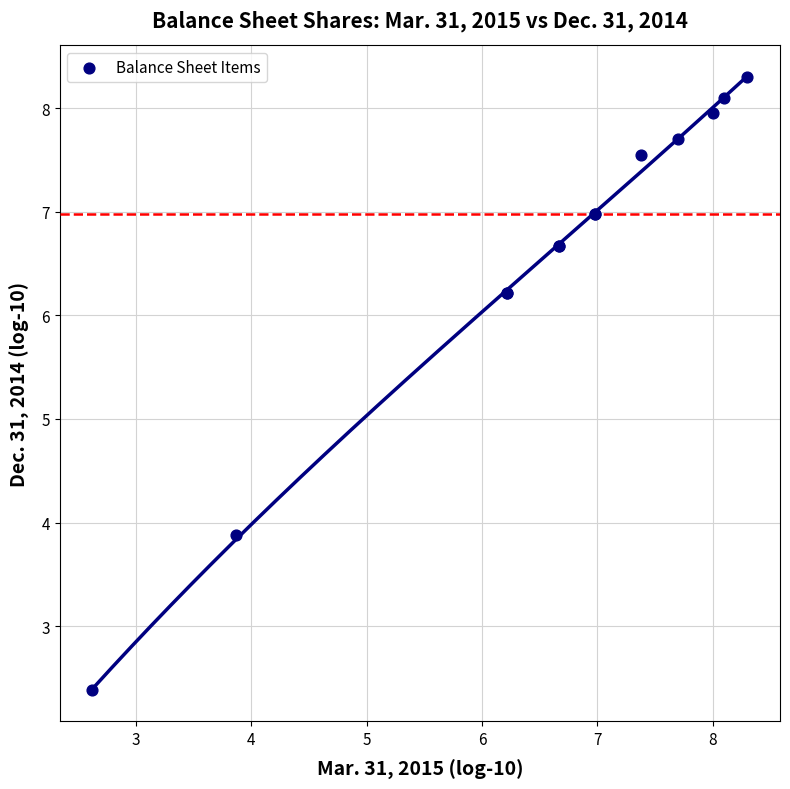

What Y value in the scatter plot is closest to 5?

3.9